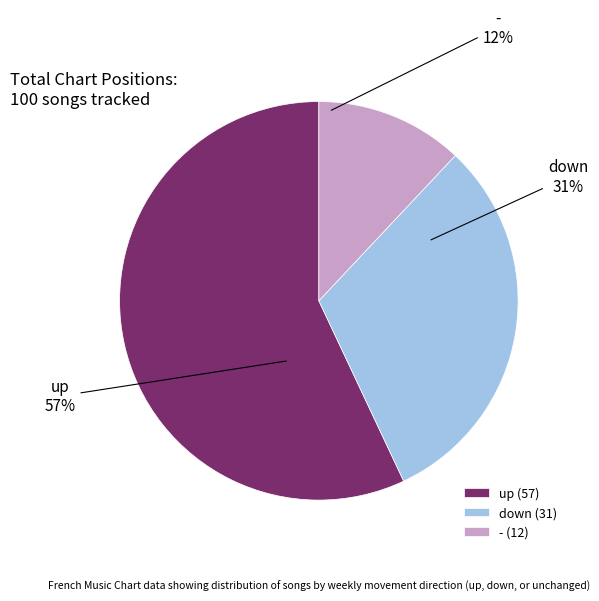

Do up and - together represent more than half of the pie?

Yes